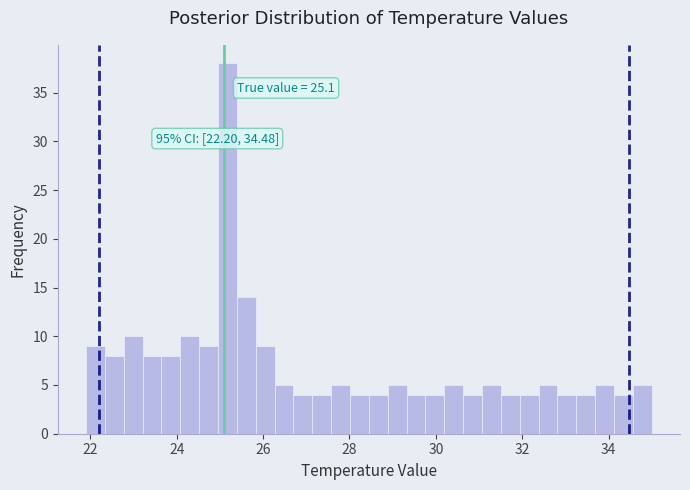

Around what value on the x-axis is the tallest bar? Give the approximate position of its centre, as read against the axis.

25.2